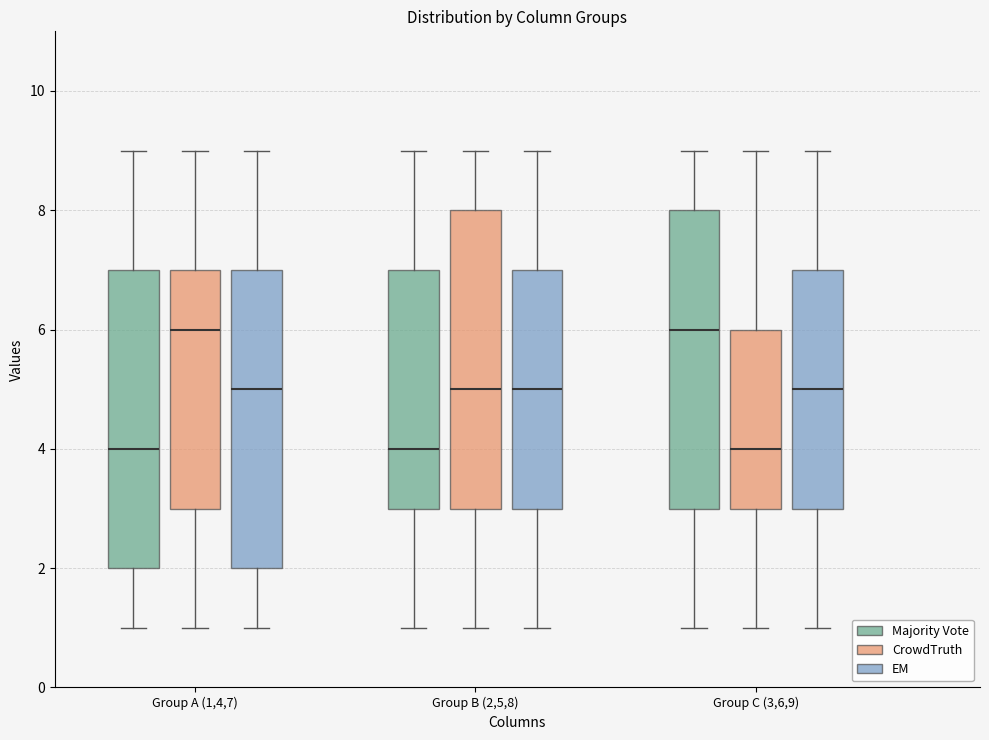

Reading left to right, read every box against the y-axis: the position of its median line, the range the box covers, and the ends of its whiskers. The values are not printed on the chart, so give them approximately, as read against the axis.

Group A (1,4,7) (Majority Vote): median 4, box 2 to 7, whiskers 1 to 9
Group A (1,4,7) (CrowdTruth): median 6, box 3 to 7, whiskers 1 to 9
Group A (1,4,7) (EM): median 5, box 2 to 7, whiskers 1 to 9
Group B (2,5,8) (Majority Vote): median 4, box 3 to 7, whiskers 1 to 9
Group B (2,5,8) (CrowdTruth): median 5, box 3 to 8, whiskers 1 to 9
Group B (2,5,8) (EM): median 5, box 3 to 7, whiskers 1 to 9
Group C (3,6,9) (Majority Vote): median 6, box 3 to 8, whiskers 1 to 9
Group C (3,6,9) (CrowdTruth): median 4, box 3 to 6, whiskers 1 to 9
Group C (3,6,9) (EM): median 5, box 3 to 7, whiskers 1 to 9